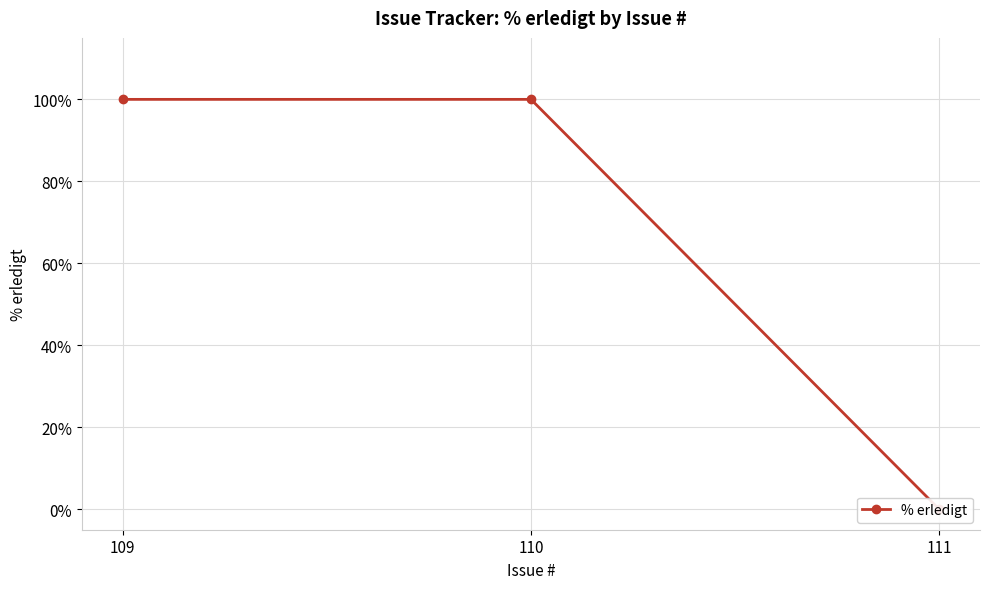

What is the change in value from 111 to 110?

+100